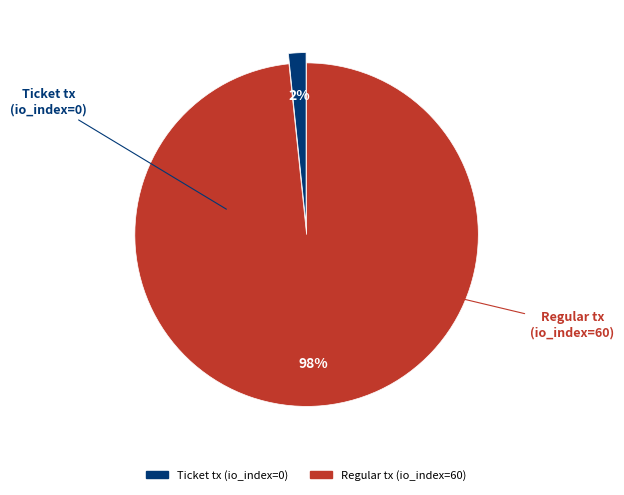

How many slices are in this pie chart?

2